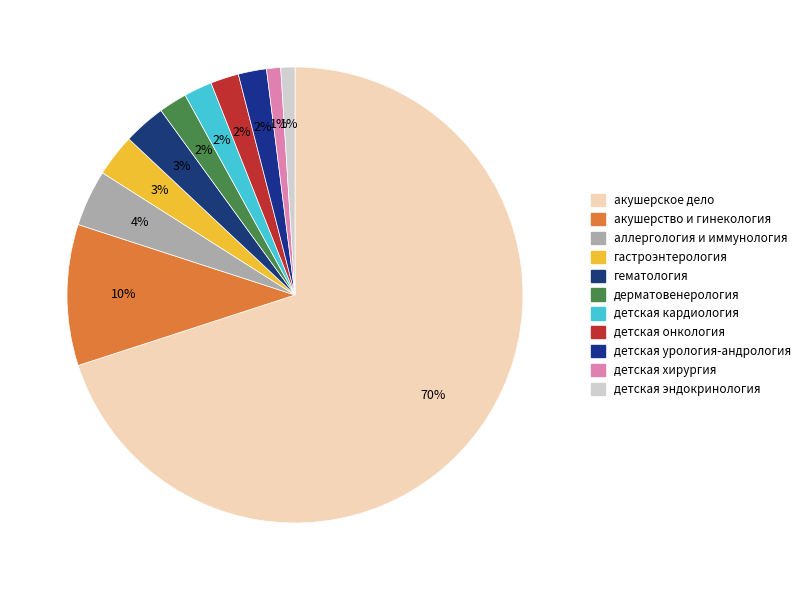

How many slices are in this pie chart?

11